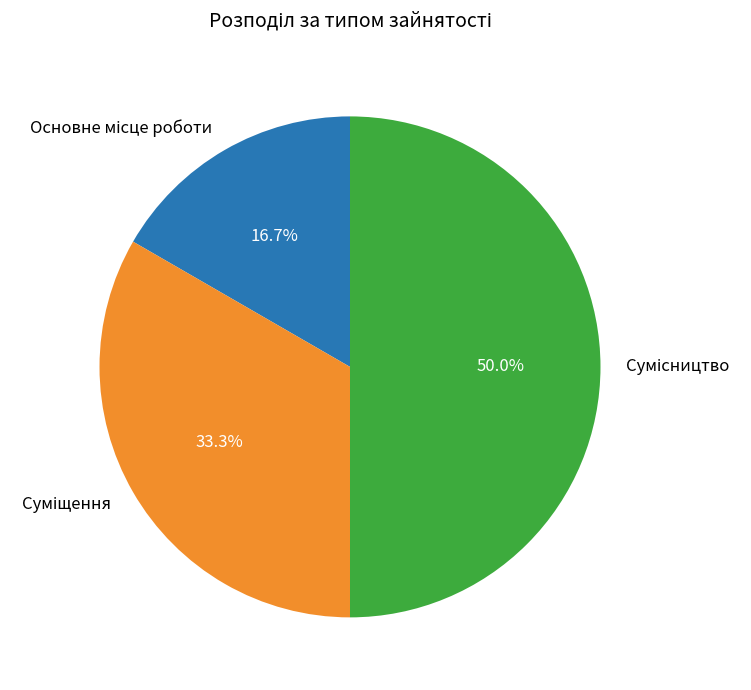

To the nearest percent, what is the difference between the Основне місце роботи and Суміщення slice percentages?

17%